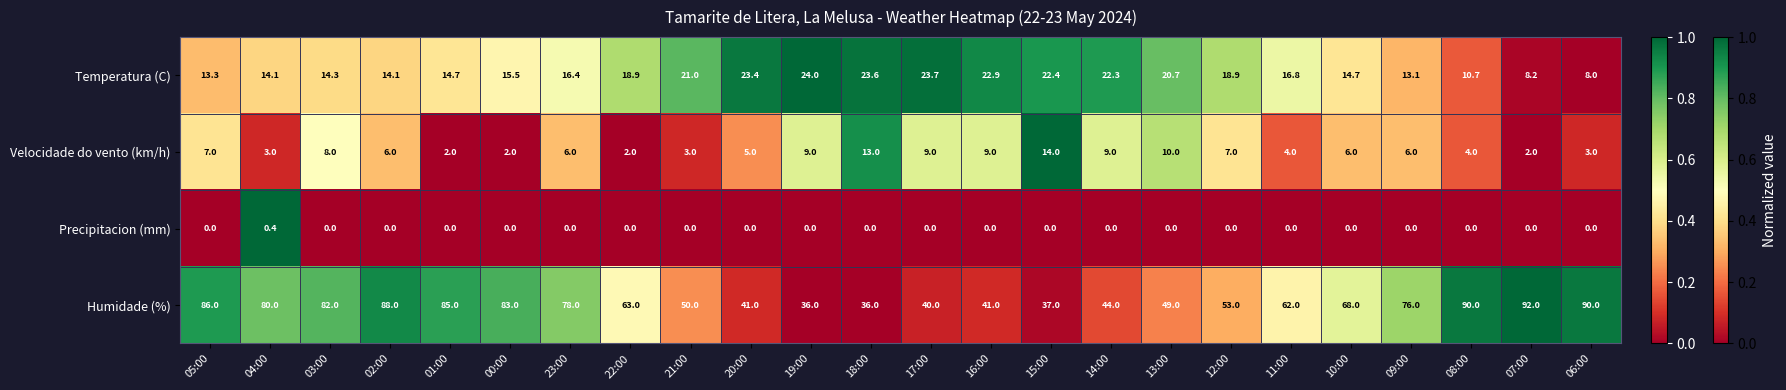

What is the average value of the Velocidade do vento (km/h) series?

6.2